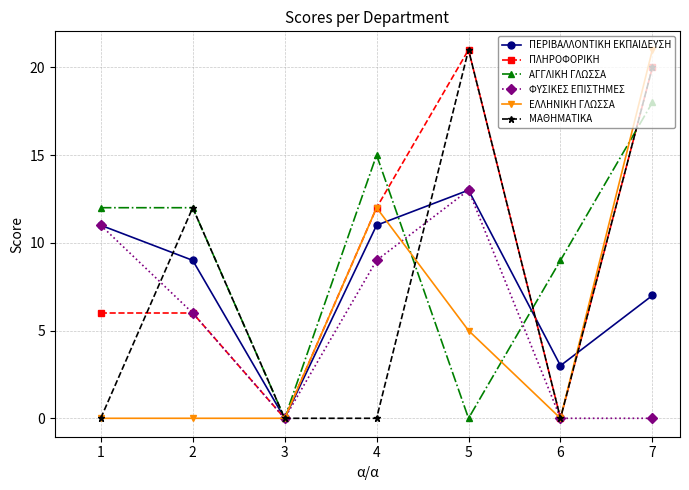

Is the value of ΜΑΘΗΜΑΤΙΚΑ at 5 greater than the value of ΑΓΓΛΙΚΗ ΓΛΩΣΣΑ at 5?

Yes